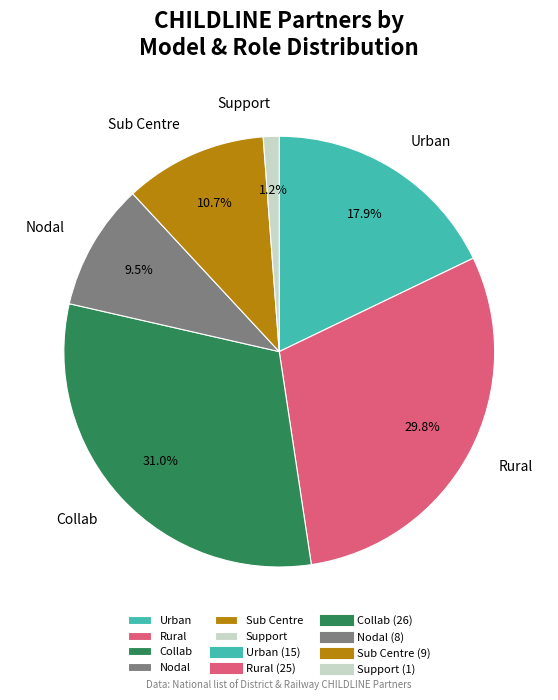

Is there a majority slice in this chart?

No